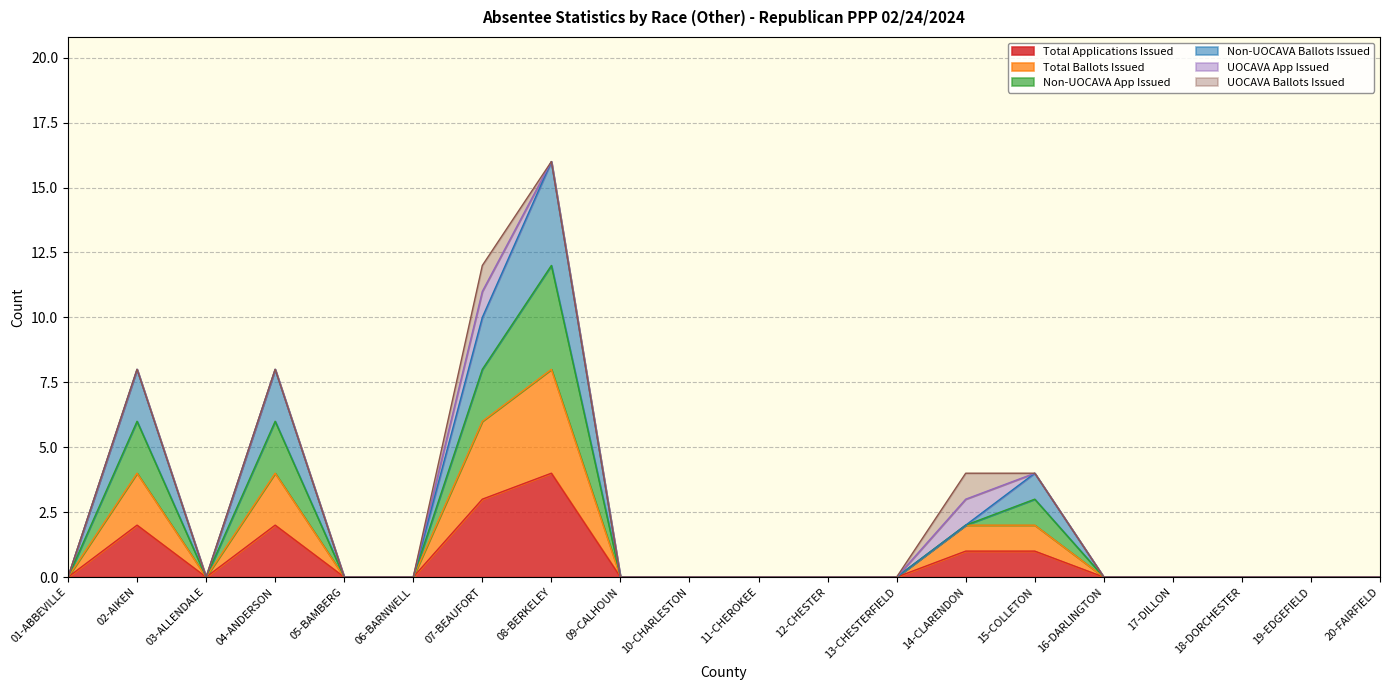

The Non-UOCAVA App Issued series shows -10 at 12-CHESTER. True or false?

False